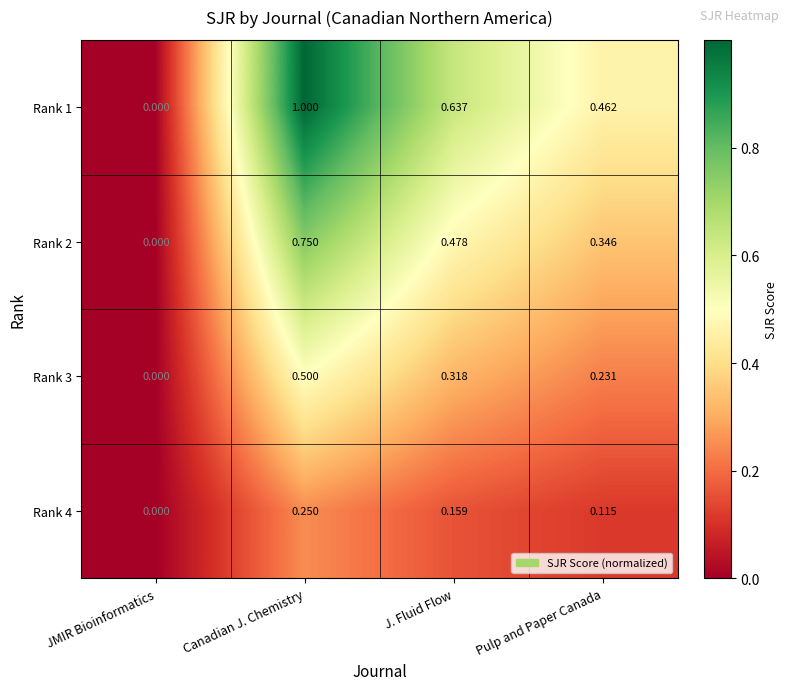

Between Canadian J. Chemistry and J. Fluid Flow, which series saw the biggest shift?

Rank 1